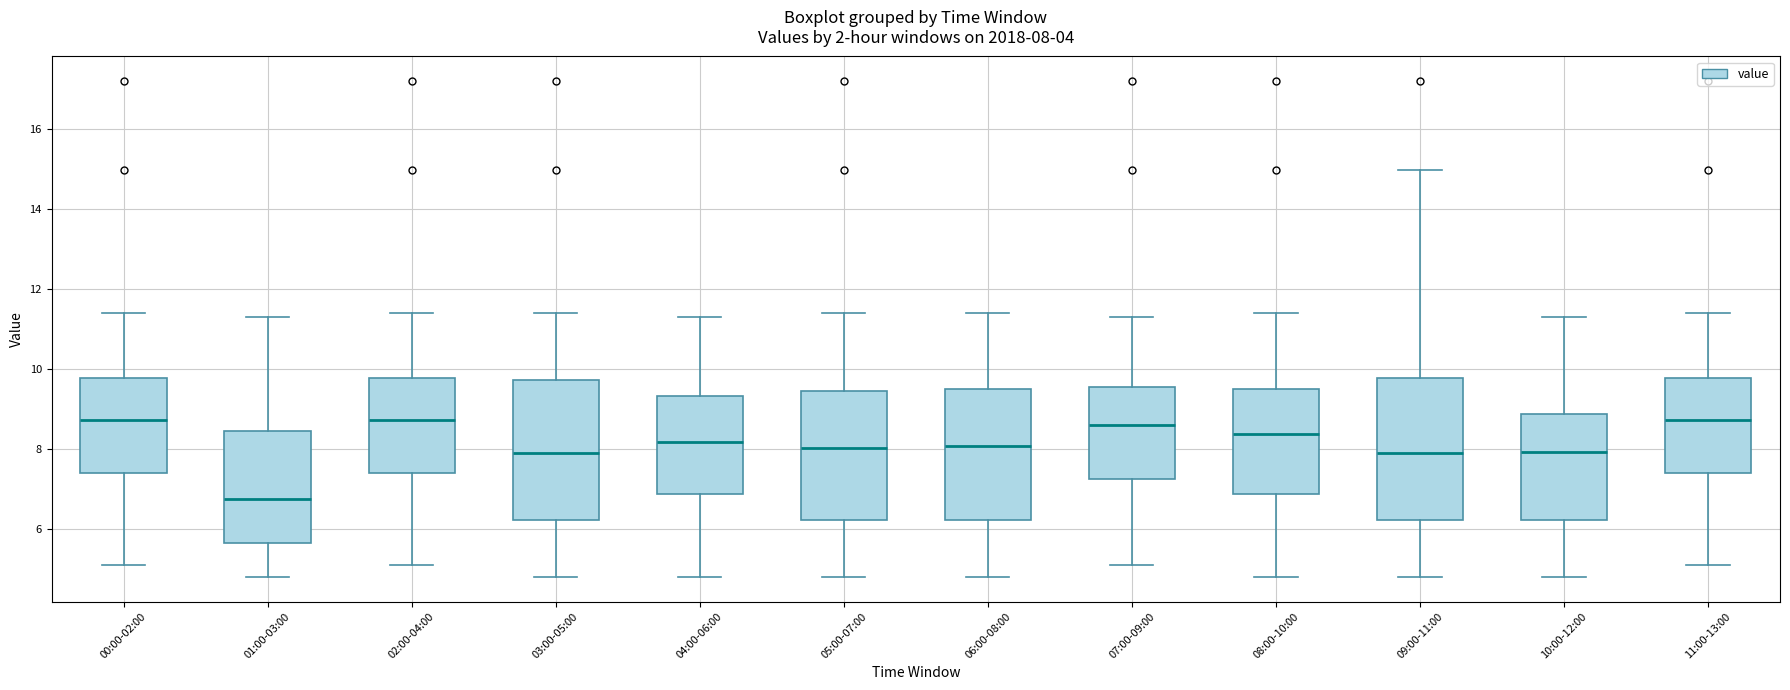

Which box has the lowest median line?

01:00-03:00